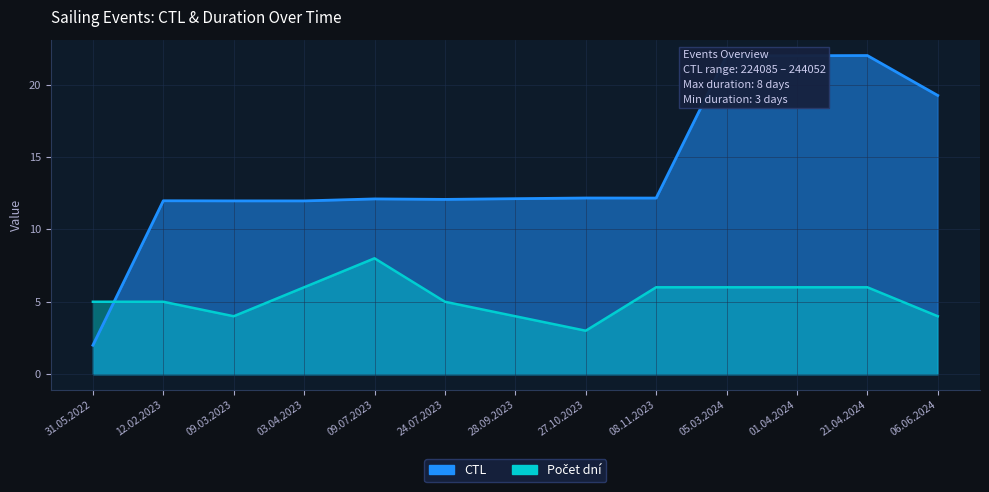

Rank the series by their average value, from lowest to highest.

Počet dní, CTL